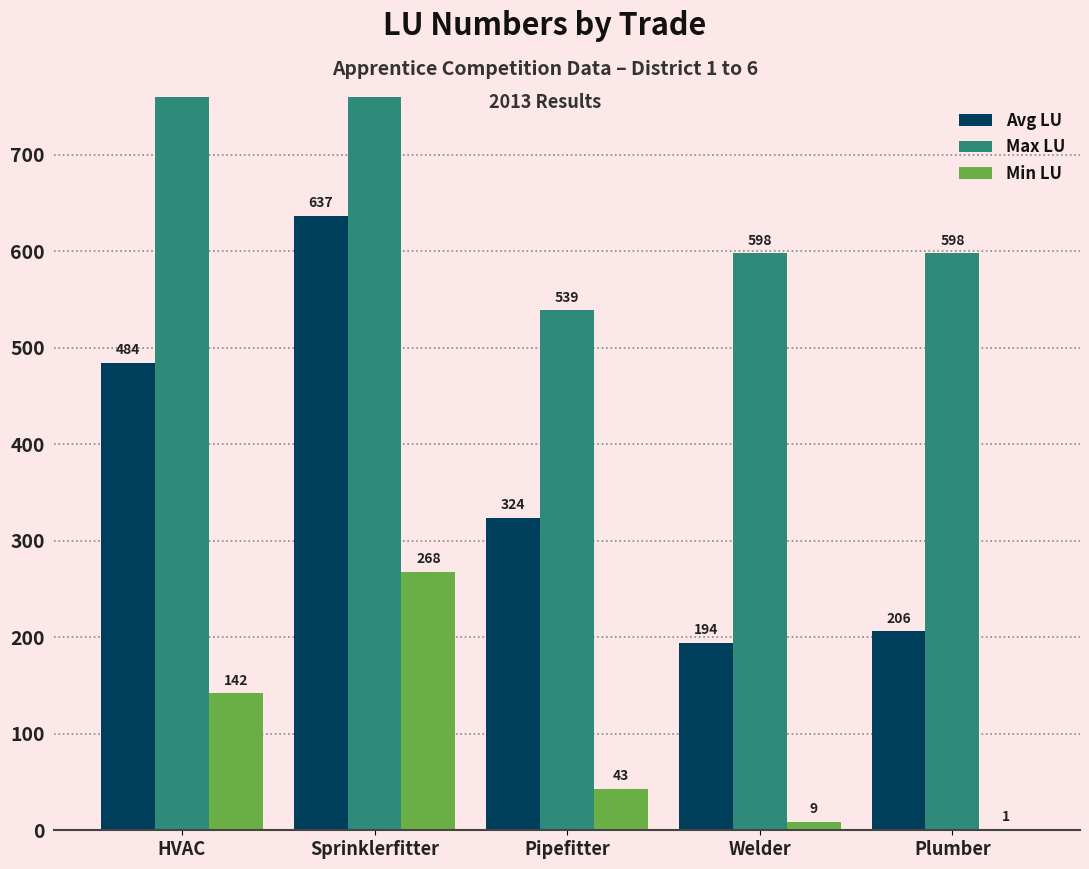

Between Sprinklerfitter and Plumber, which series saw the biggest shift?

Avg LU